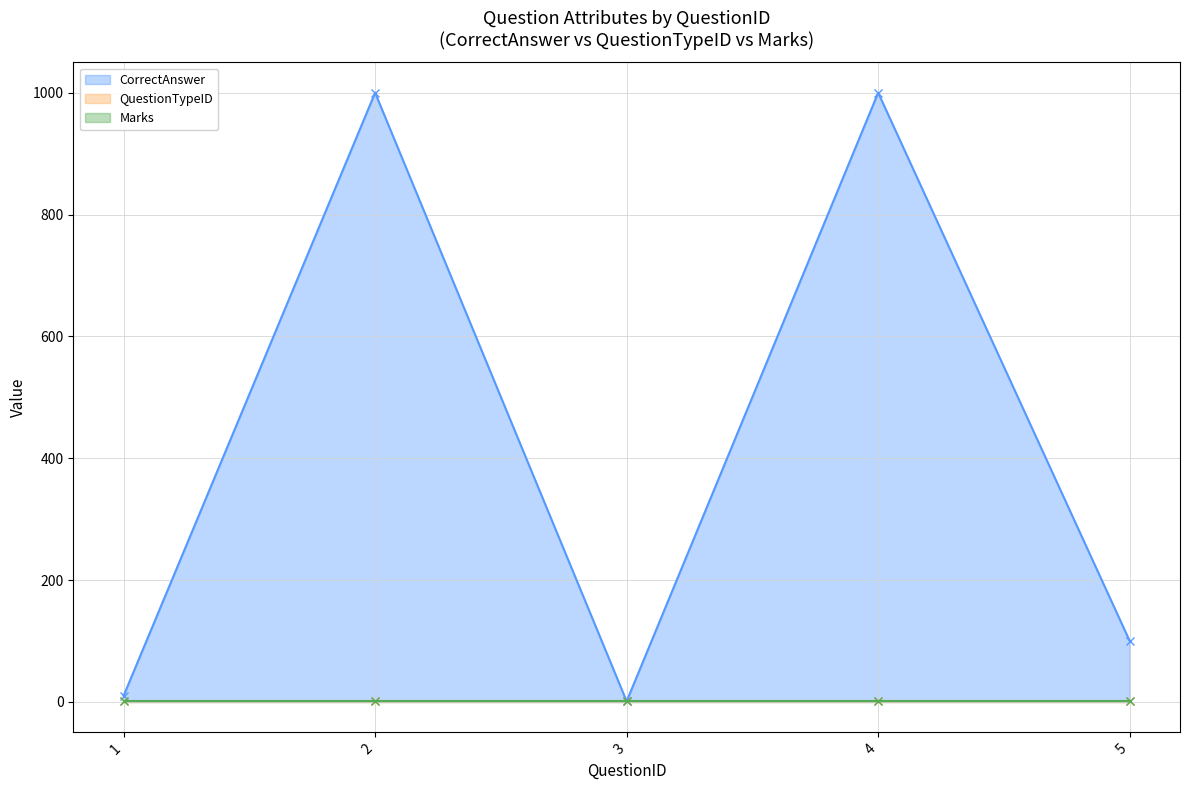

True or false: QuestionTypeID and CorrectAnswer intersect in this chart.

False